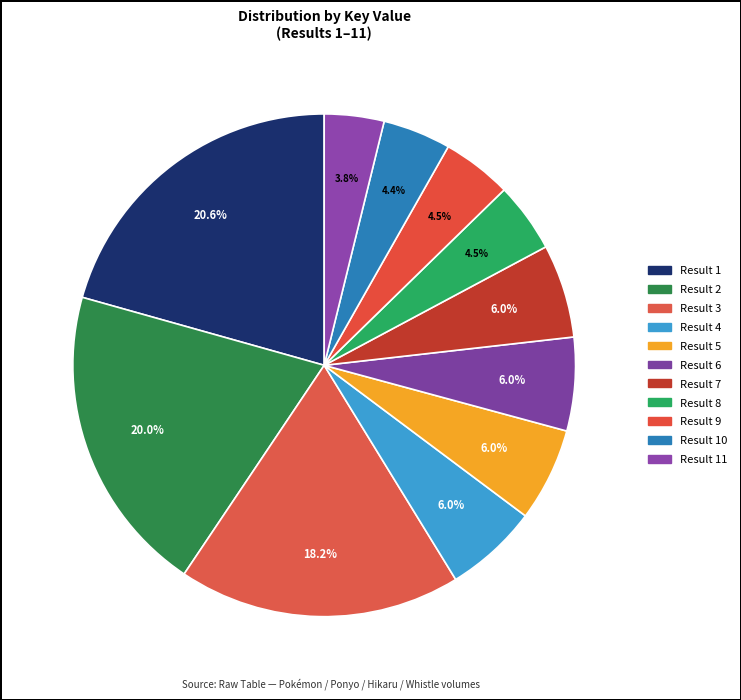

Rank the categories by value from lowest to highest.

11, 10, 9, 8, 7, 6, 5, 4, 3, 2, 1